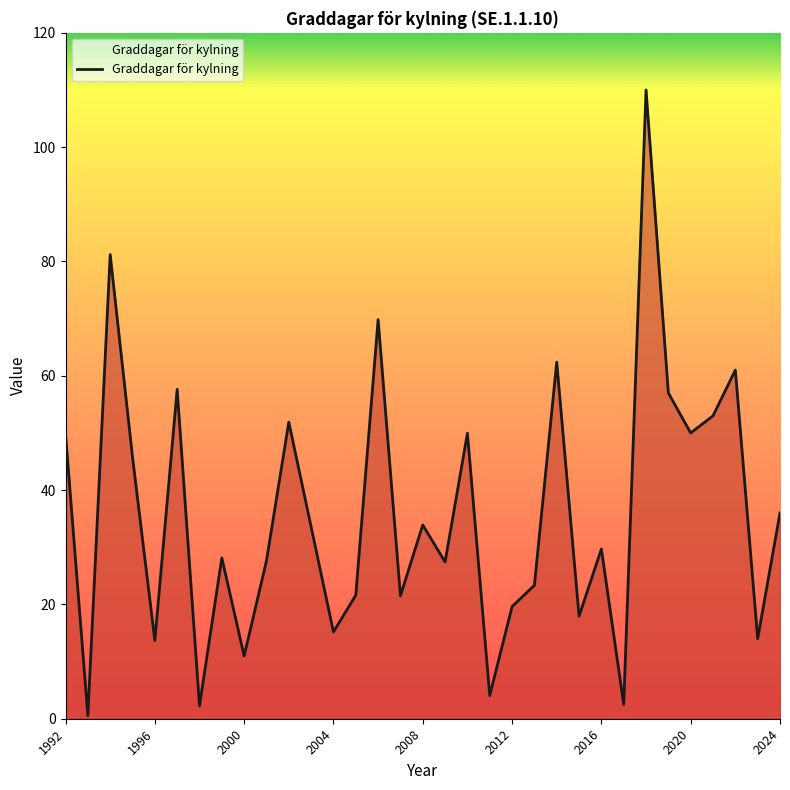

What is the difference between the maximum and minimum values?

109.5